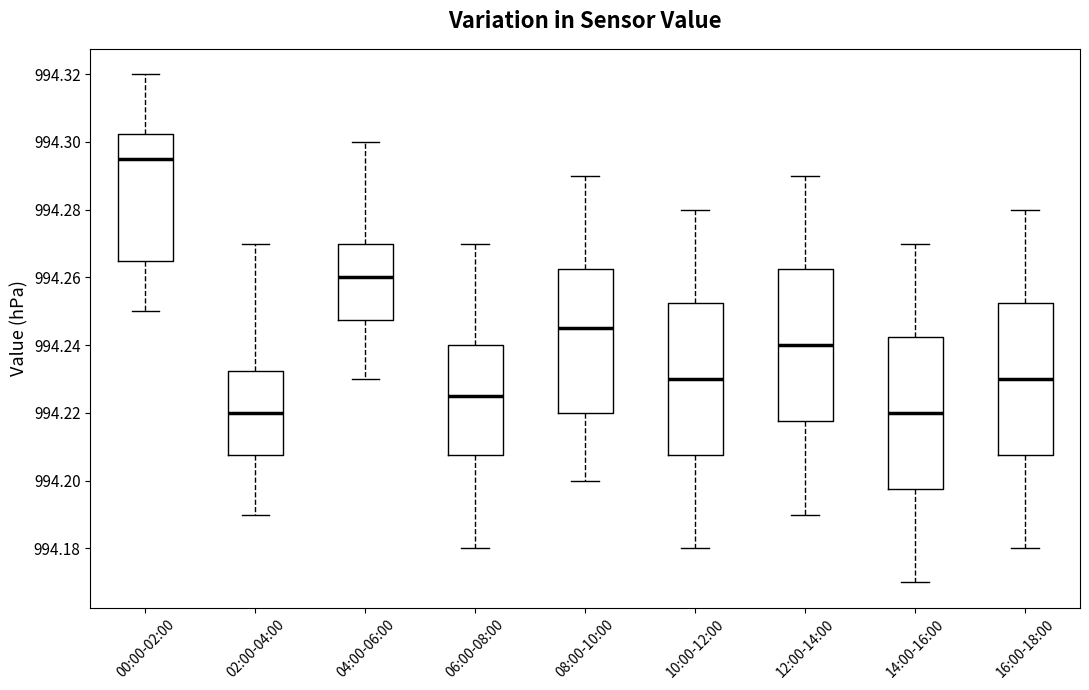

Reading left to right, transcribe this box plot: for each box, give where its median line is, the range the box spans, and where its two whiskers end, as read against the y-axis. The values are not printed on the chart, so give them approximately, as read against the axis.

00:00-02:00: median 994.296, box 994.266 to 994.302, whiskers 994.250 to 994.320
02:00-04:00: median 994.220, box 994.208 to 994.232, whiskers 994.190 to 994.270
04:00-06:00: median 994.260, box 994.248 to 994.270, whiskers 994.230 to 994.300
06:00-08:00: median 994.226, box 994.208 to 994.240, whiskers 994.180 to 994.270
08:00-10:00: median 994.246, box 994.220 to 994.262, whiskers 994.200 to 994.290
10:00-12:00: median 994.230, box 994.208 to 994.252, whiskers 994.180 to 994.280
12:00-14:00: median 994.240, box 994.218 to 994.262, whiskers 994.190 to 994.290
14:00-16:00: median 994.220, box 994.198 to 994.242, whiskers 994.170 to 994.270
16:00-18:00: median 994.230, box 994.208 to 994.252, whiskers 994.180 to 994.280